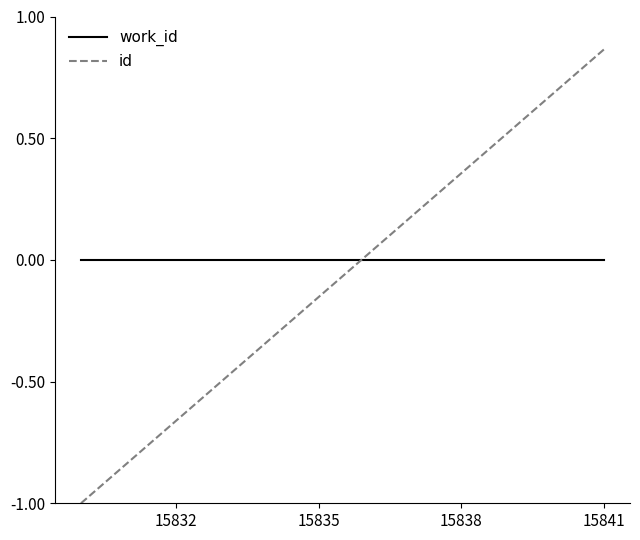

Rank the series by their maximum value, from lowest to highest.

work_id, id